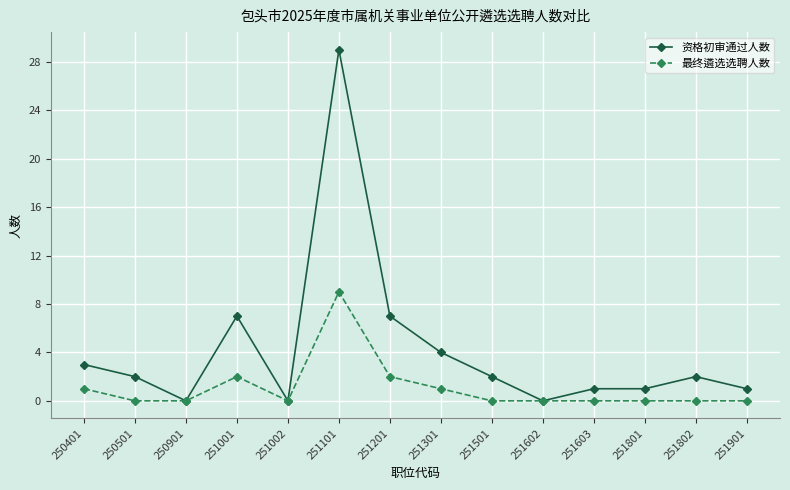

Between 250901 and 251501, which series saw the biggest shift?

资格初审通过人数